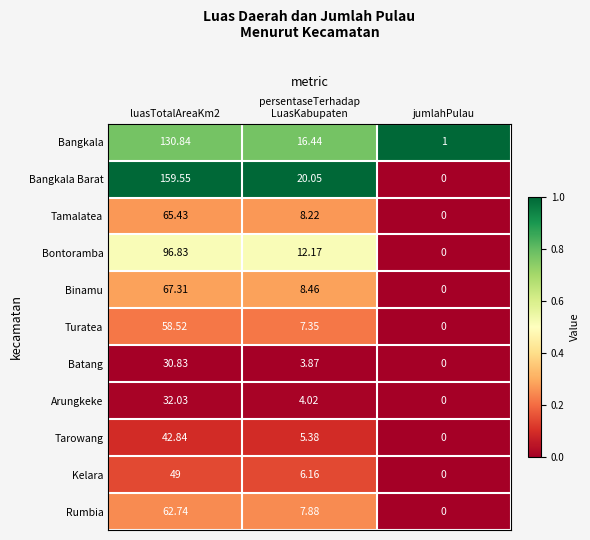

Which series has the widest spread of values?

Bangkala Barat